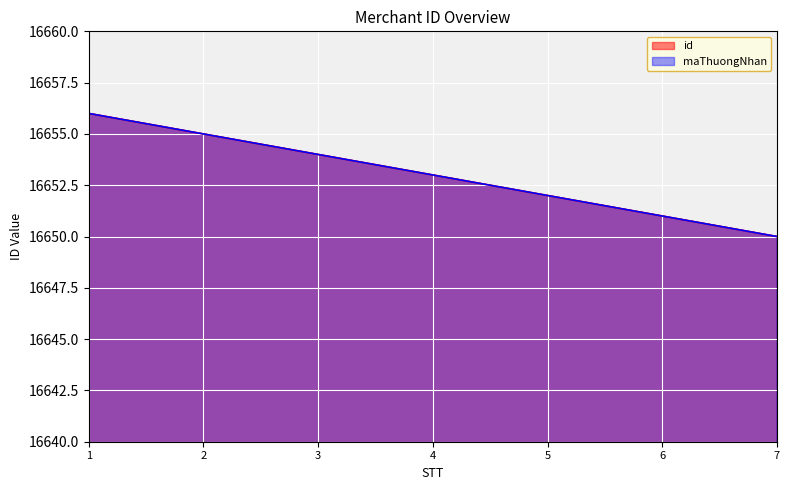

What is the difference between the maximum and minimum values in the maThuongNhan series?

6